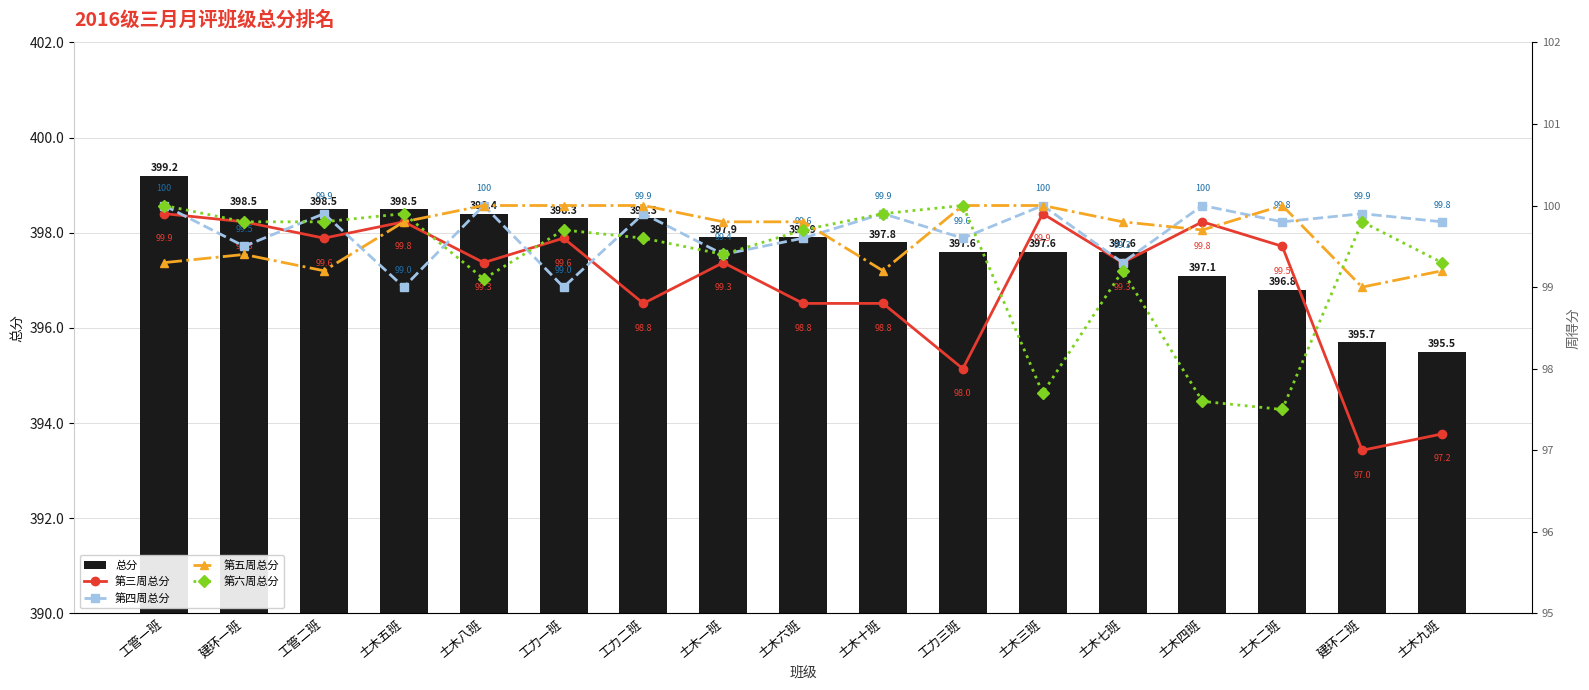

How many data points in 第三周总分 are above 99?

11